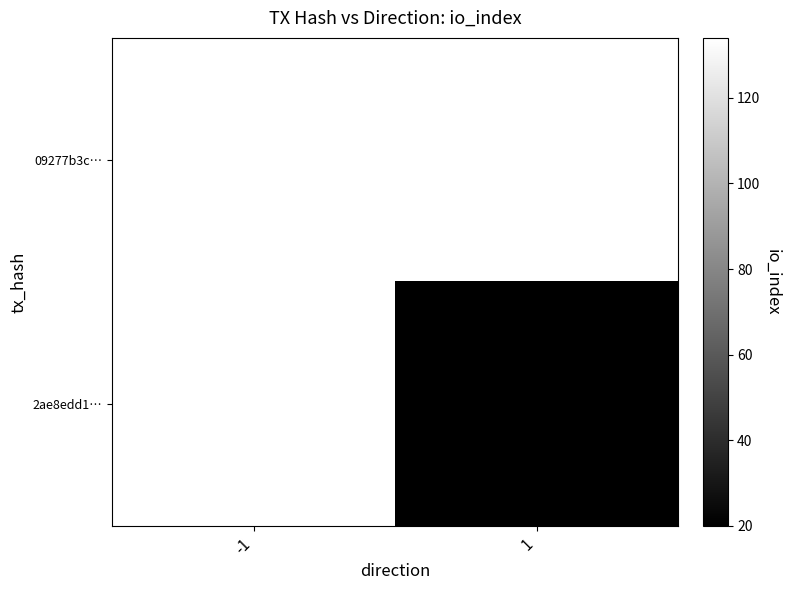

At how many categories does at least one series exceed 31?

1